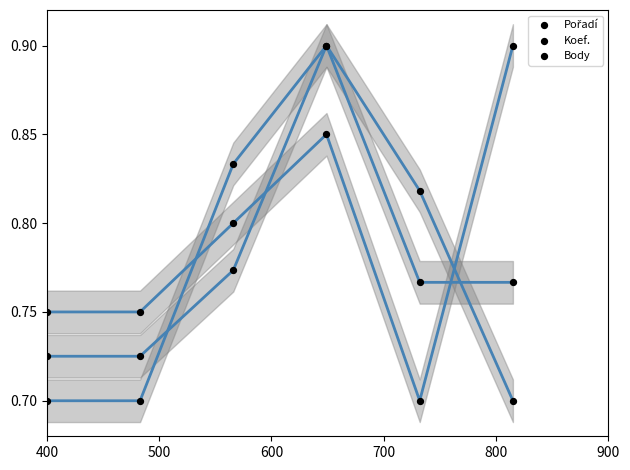

Which series has the largest Y range (max minus min)?

Pořadí (fit)